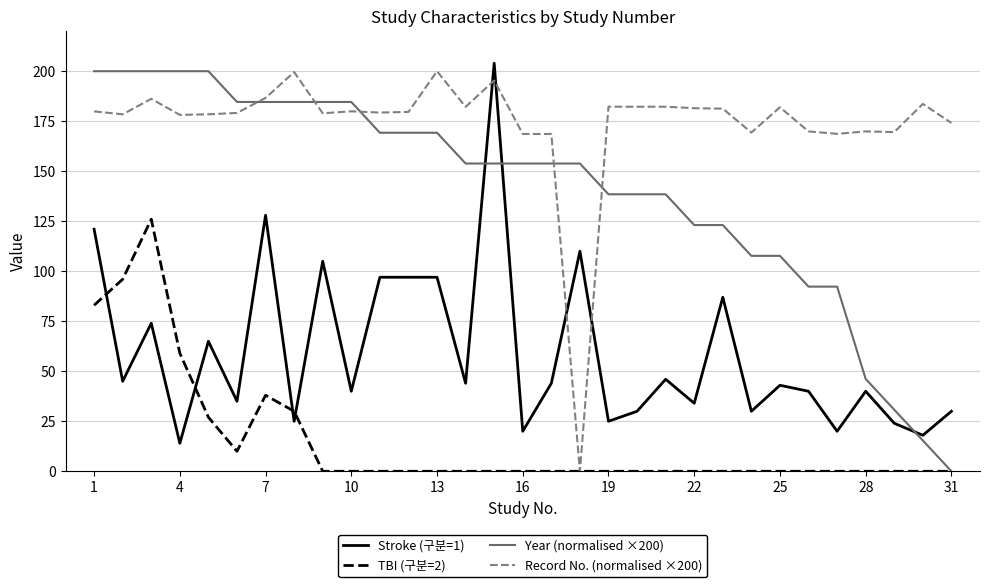

What is the sum of all Year (normalised ×200) values?

4353.8